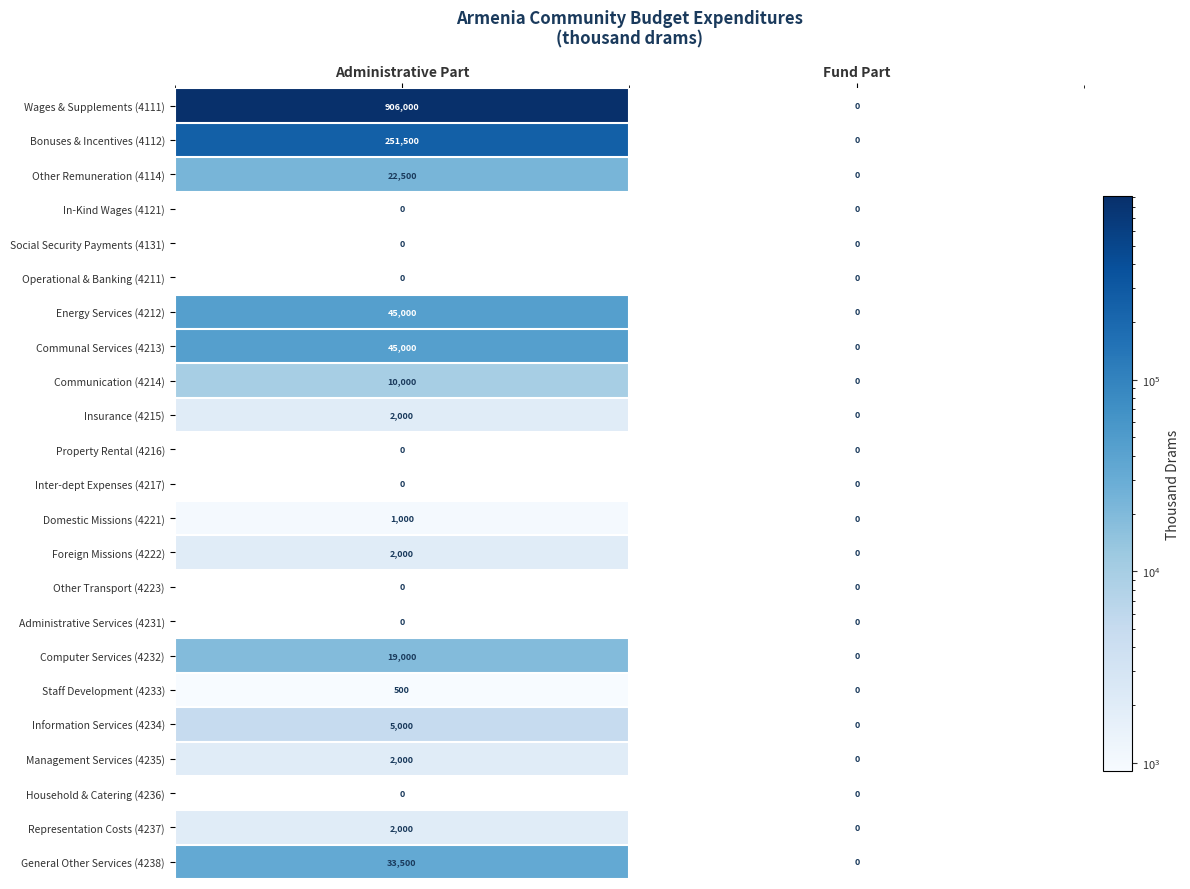

At how many categories does at least one series exceed 471569?

1